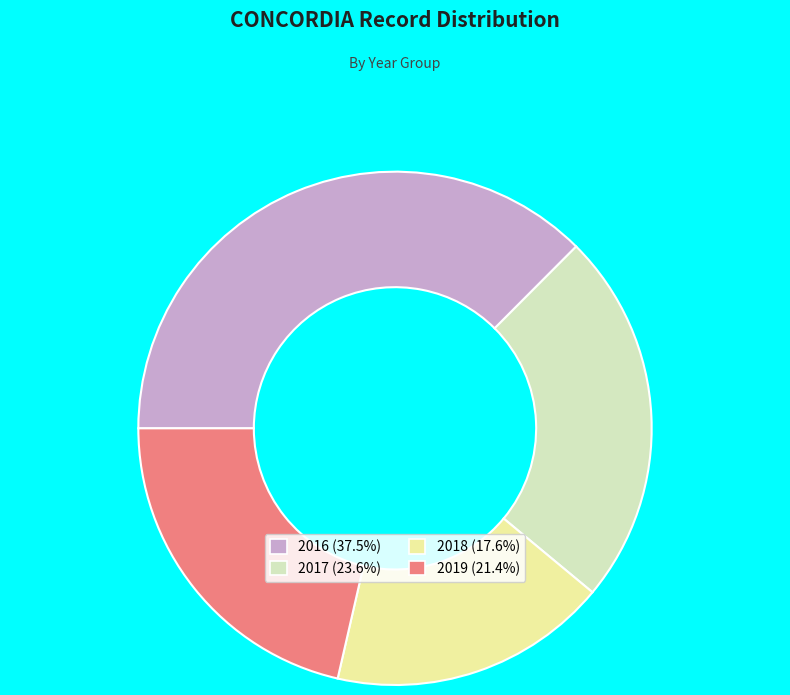

Which category has the biggest portion of the pie?

2016